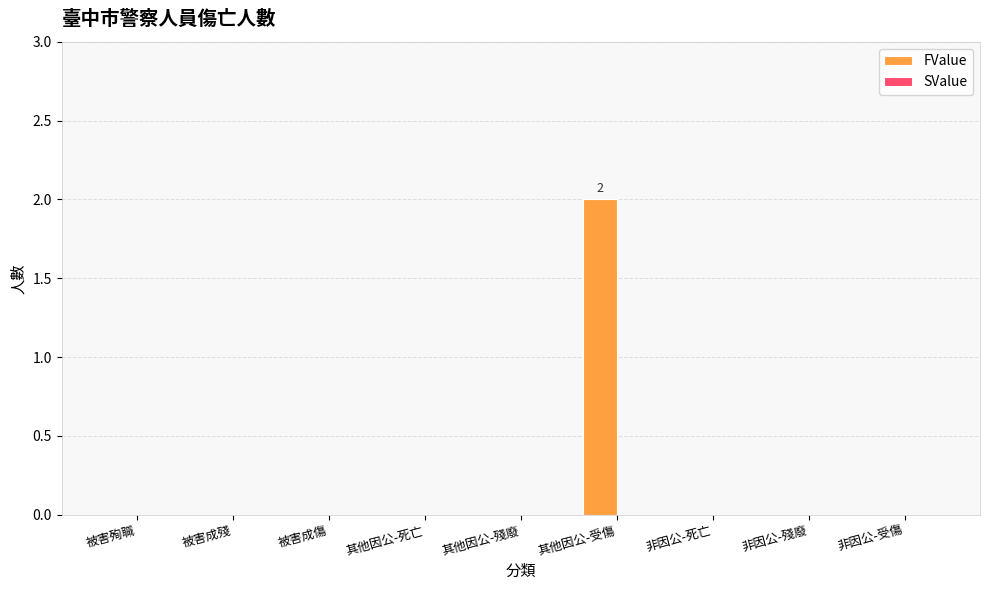

The value at 被害成殘 is 1. True or false?

False